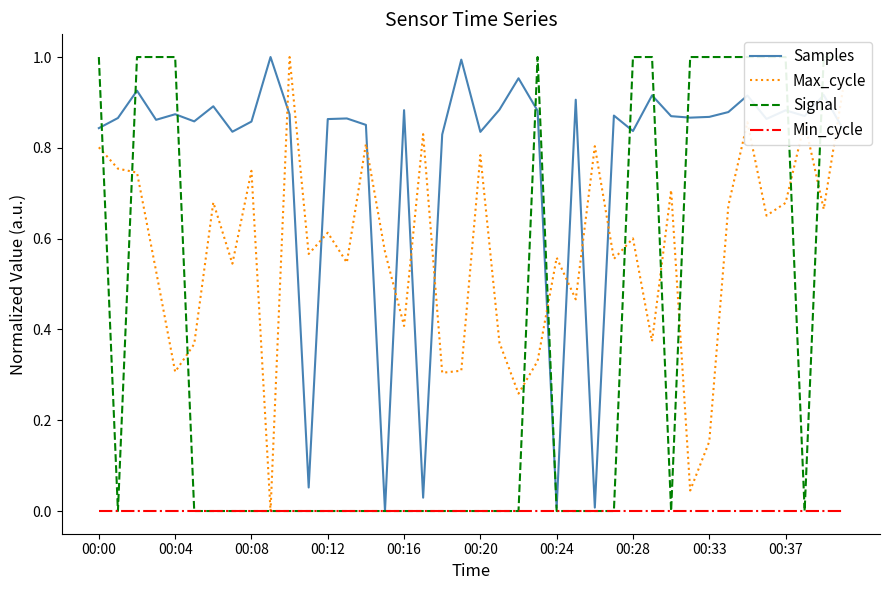

Is the value of Signal at 22 greater than the value of Max_cycle at 24?

No